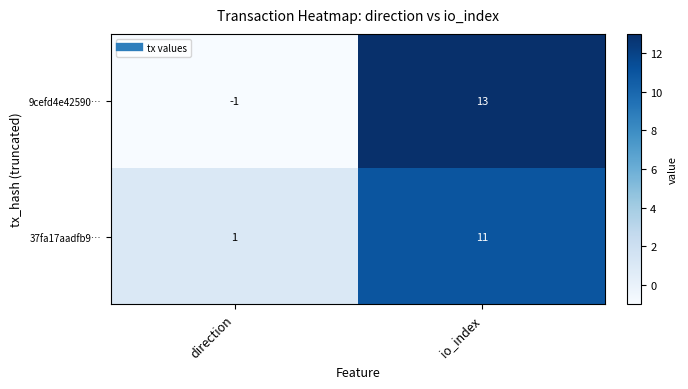

What is the difference between the maximum and minimum values in the 9cefd4e42590… series?

14